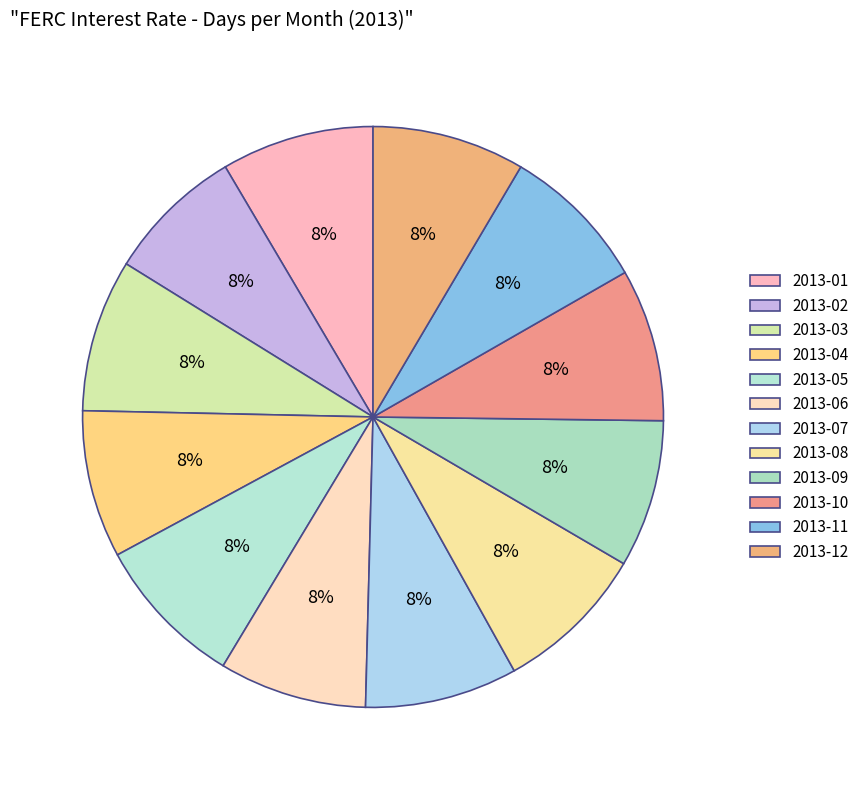

Rank the categories by value from highest to lowest.

2013-01, 2013-03, 2013-05, 2013-07, 2013-08, 2013-10, 2013-12, 2013-04, 2013-06, 2013-09, 2013-11, 2013-02